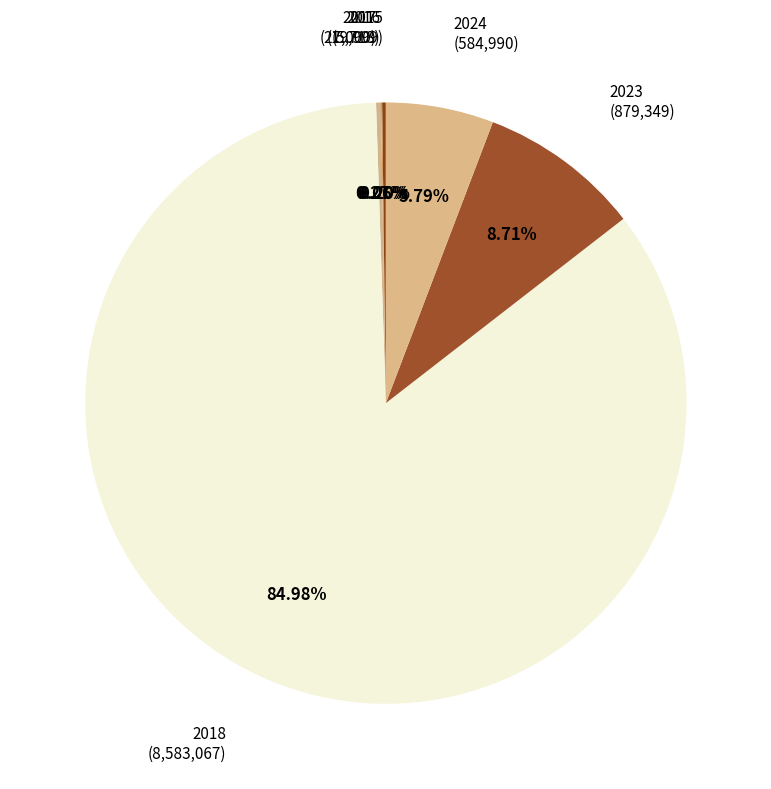

Which category has the biggest portion of the pie?

2018